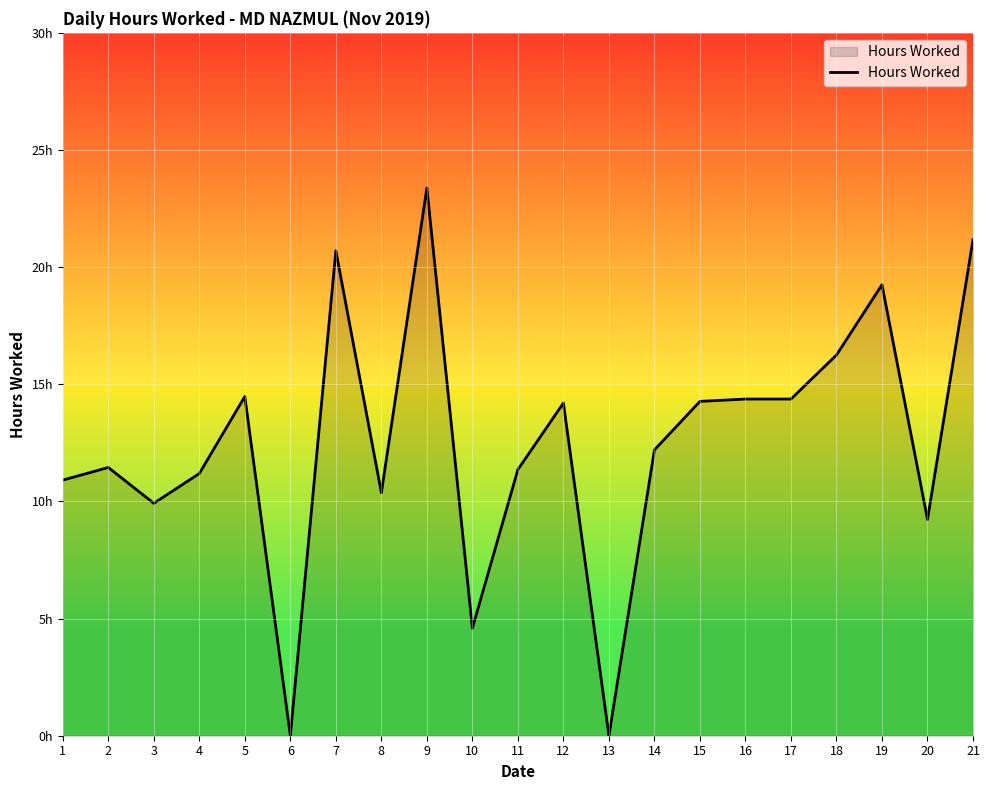

Does the chart have visible grid lines?

Yes